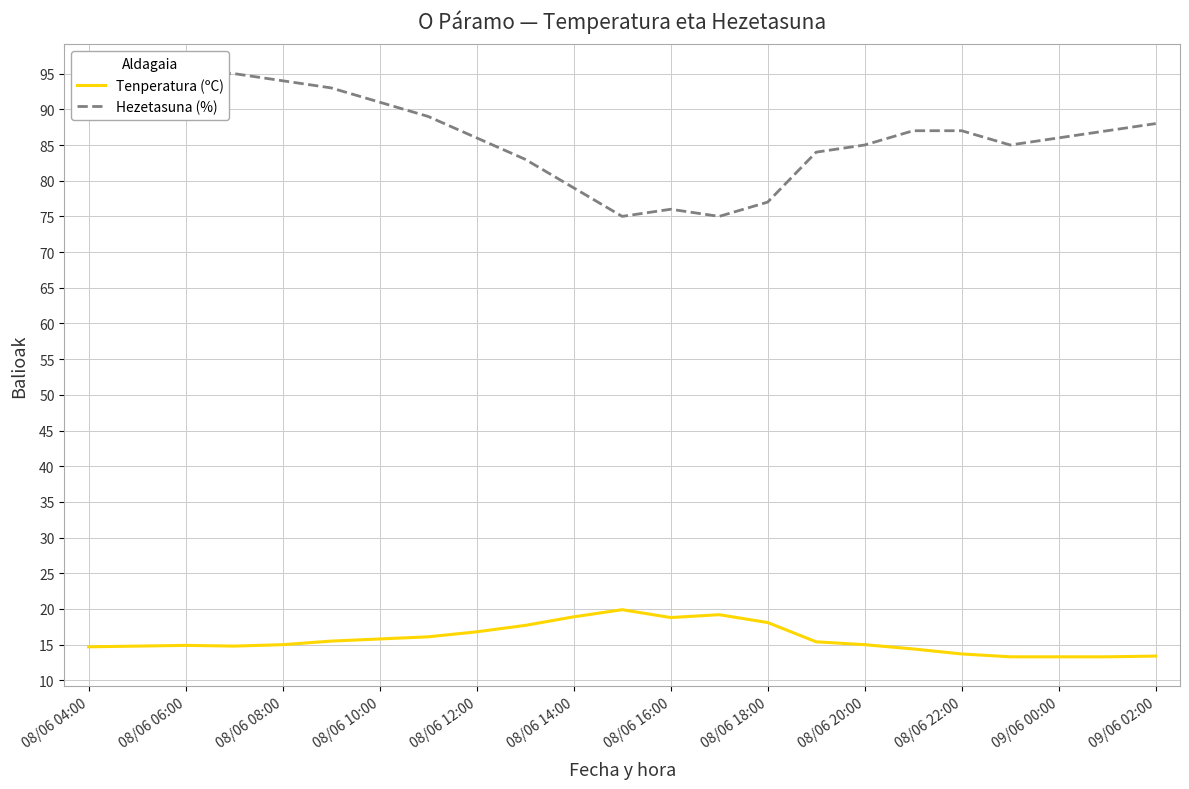

What is the minimum value for Tenperatura (ºC)?

13.3